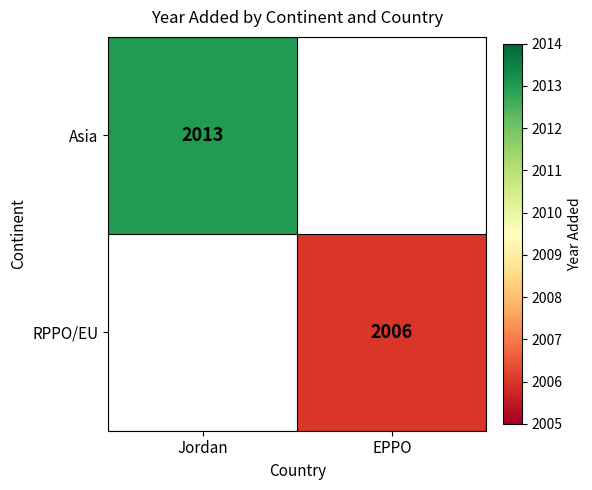

What is the smallest value displayed?

2006.0